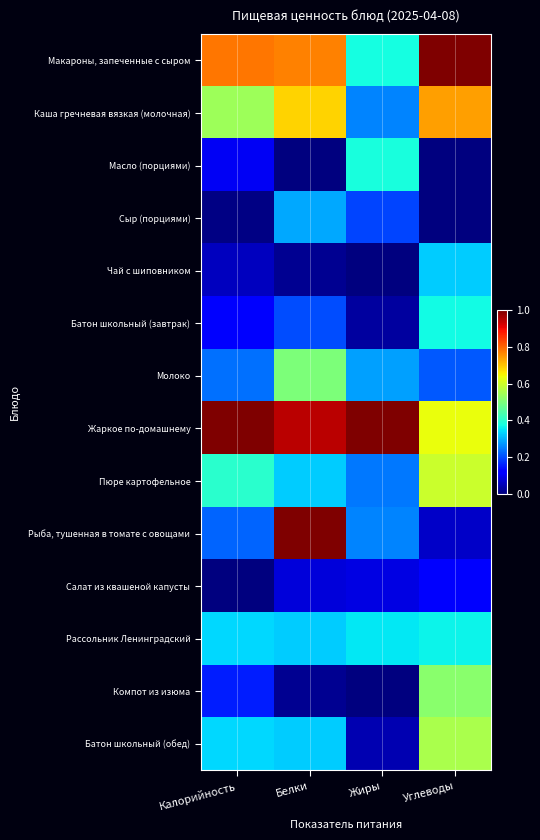

Reading right to left, what are all the values shown in this chart?

Макароны, запеченные с сыром: Углеводы=1.0	Жиры=0.4	Белки=0.8	Калорийность=0.8
Каша гречневая вязкая (молочная): Углеводы=0.7	Жиры=0.3	Белки=0.7	Калорийность=0.5
Масло (порциями): Углеводы=0.0	Жиры=0.4	Белки=0.0	Калорийность=0.1
Сыр (порциями): Углеводы=0.0	Жиры=0.2	Белки=0.3	Калорийность=0.0
Чай с шиповником: Углеводы=0.3	Жиры=0.0	Белки=0.0	Калорийность=0.1
Батон школьный (завтрак): Углеводы=0.4	Жиры=0.0	Белки=0.2	Калорийность=0.1
Молоко: Углеводы=0.2	Жиры=0.3	Белки=0.5	Калорийность=0.2
Жаркое по-домашнему: Углеводы=0.6	Жиры=1.0	Белки=0.9	Калорийность=1.0
Пюре картофельное: Углеводы=0.6	Жиры=0.2	Белки=0.3	Калорийность=0.4
Рыба, тушенная в томате с овощами: Углеводы=0.1	Жиры=0.3	Белки=1.0	Калорийность=0.2
Салат из квашеной капусты: Углеводы=0.1	Жиры=0.1	Белки=0.1	Калорийность=0.0
Рассольник Ленинградский: Углеводы=0.4	Жиры=0.4	Белки=0.3	Калорийность=0.3
Компот из изюма: Углеводы=0.5	Жиры=0.0	Белки=0.0	Калорийность=0.2
Батон школьный (обед): Углеводы=0.6	Жиры=0.0	Белки=0.3	Калорийность=0.3